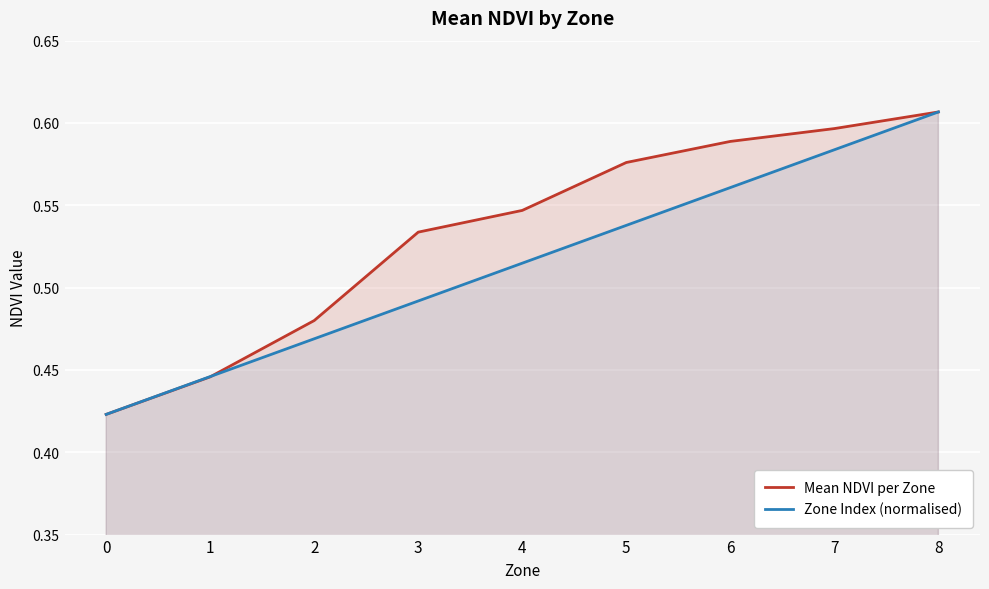

How many series are shown in this chart?

2